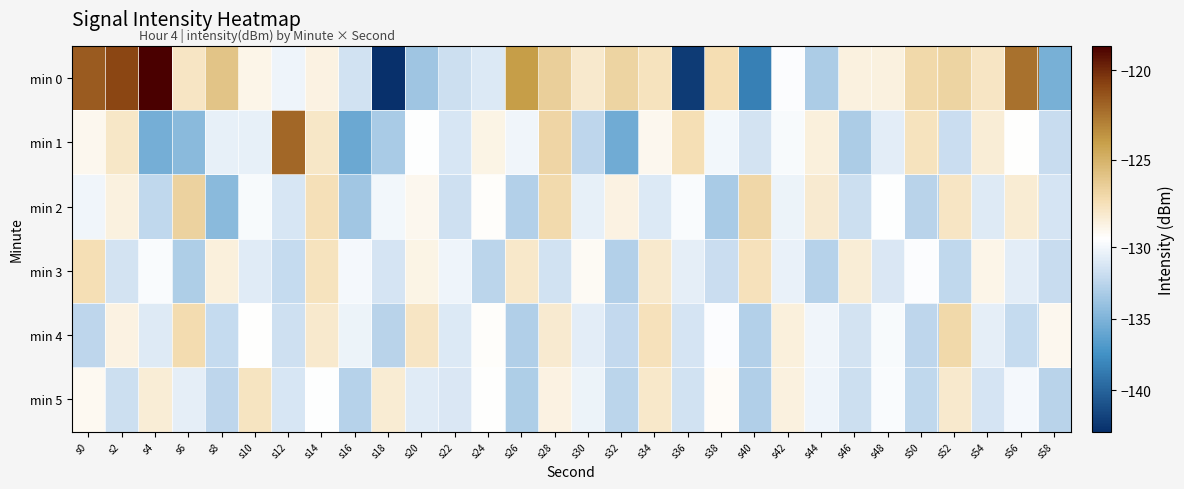

Which category has the lowest value across all series?

s18